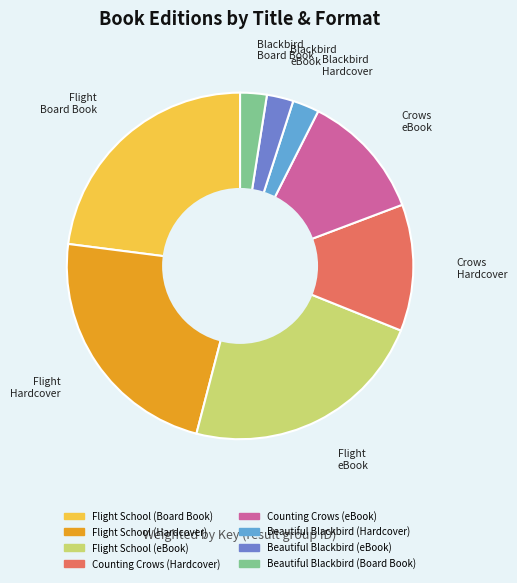

How many slices are in this pie chart?

8